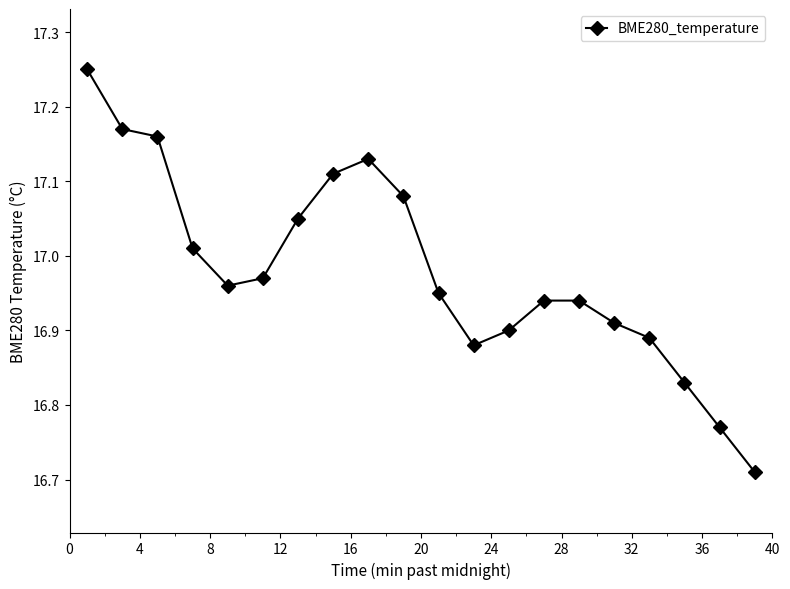

What is the sum of all values?

339.6